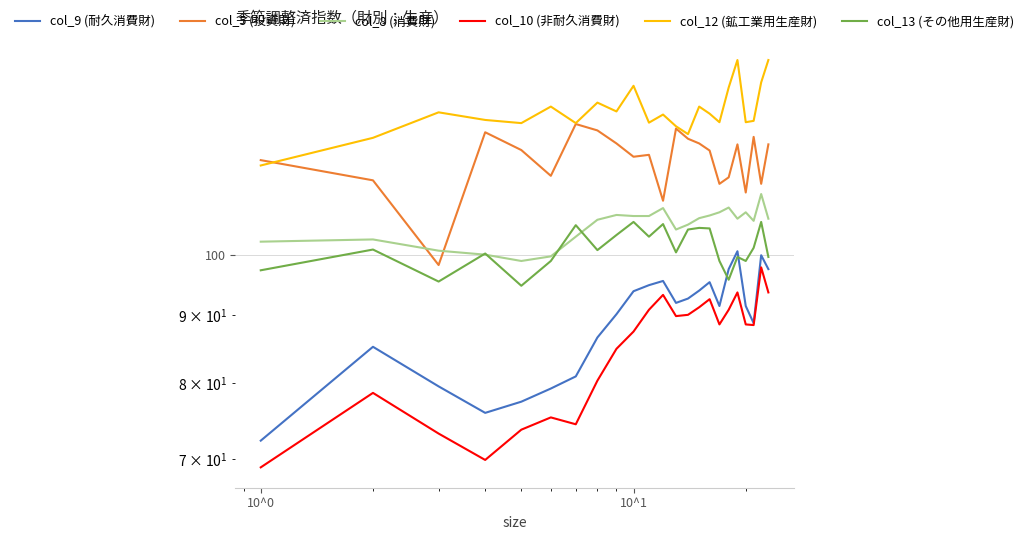

The value of col_8 (消費財) at 10^0 is 62.9. True or false?

False